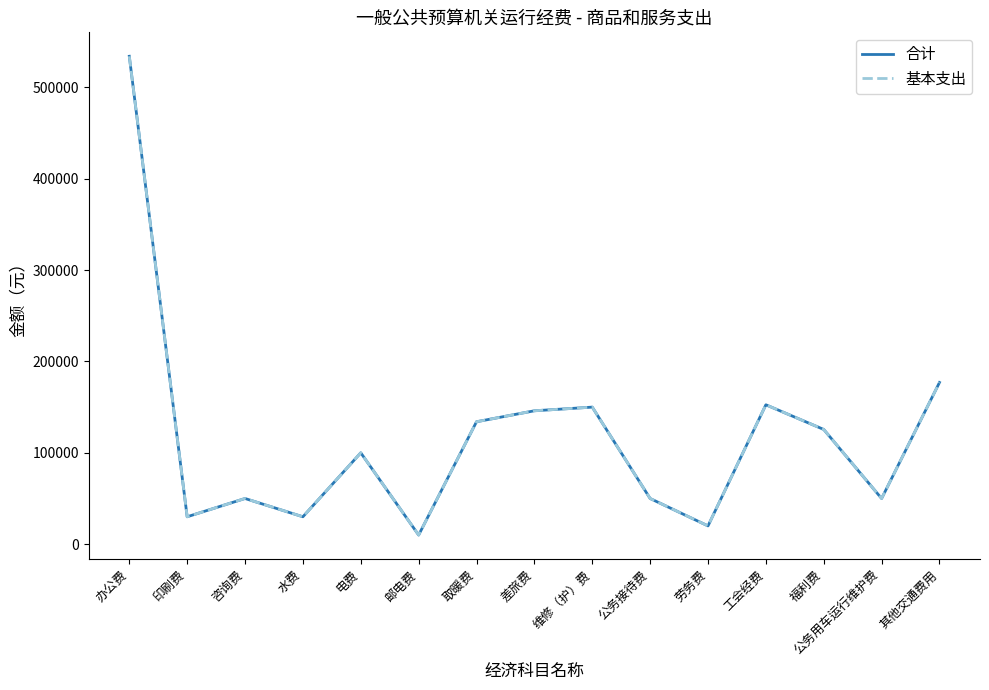

Is this an area chart (filled region under the line)?

No